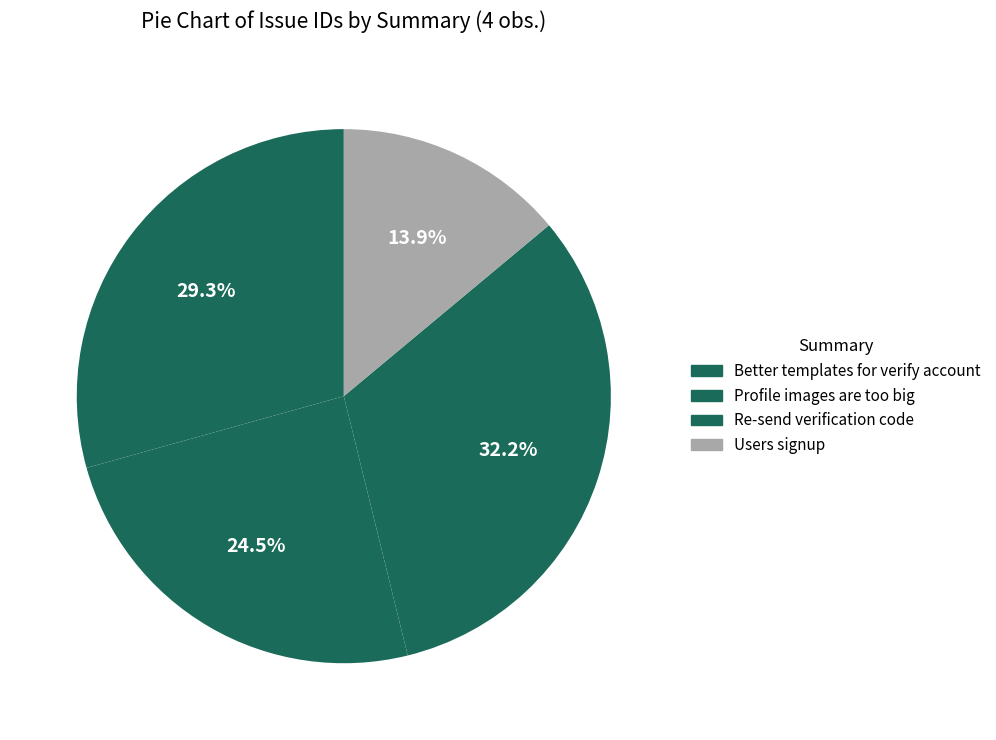

How many segments does this pie chart have?

4